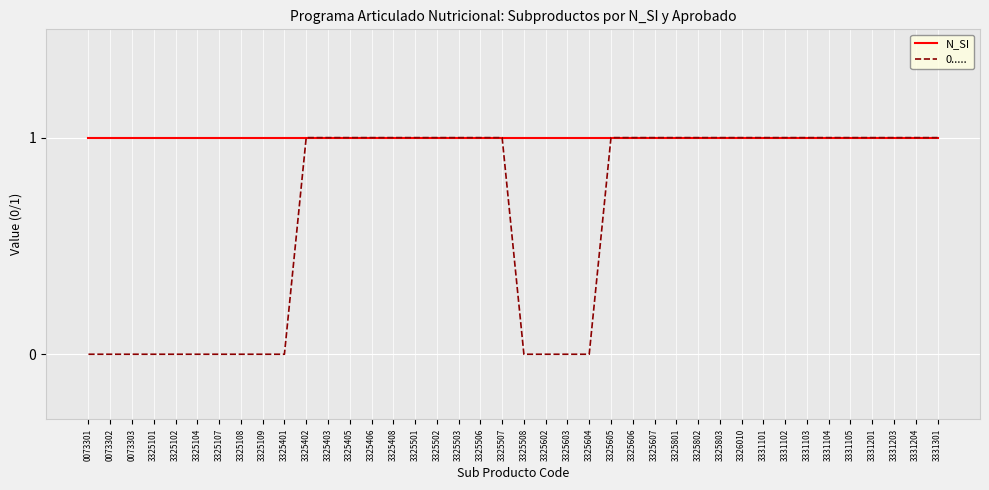

Rank the series by their average value, from lowest to highest.

0....., N_SI